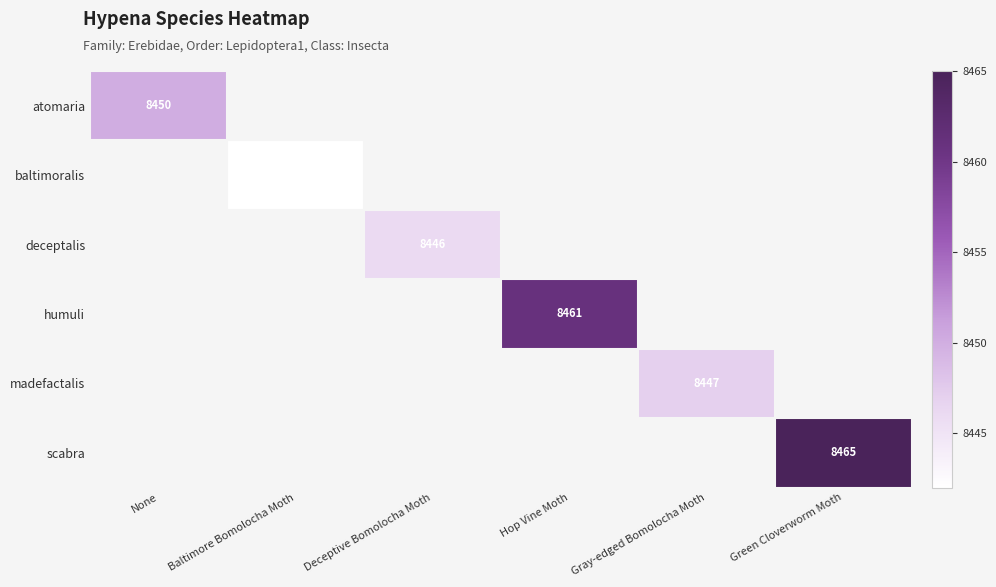

Which label corresponds to the smallest value in the chart?

Baltimore Bomolocha Moth